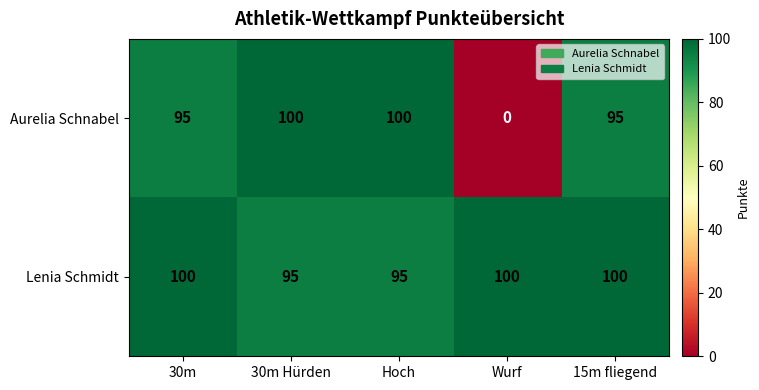

What is the average value of the Aurelia Schnabel series?

78